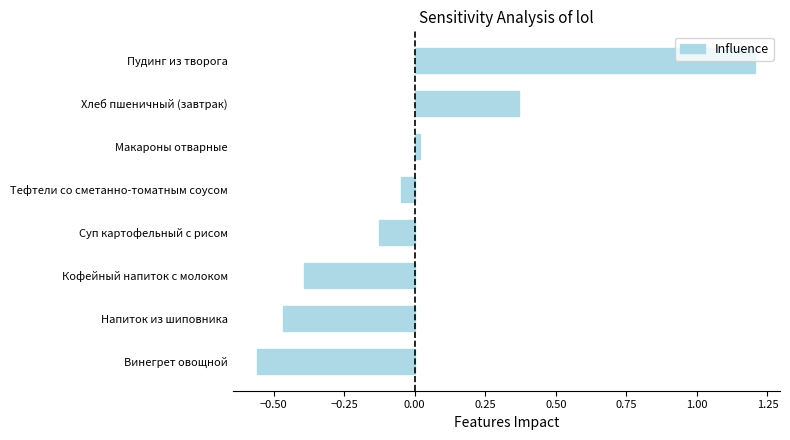

Is it true that the value at Пудинг из творога is 1.2?

True